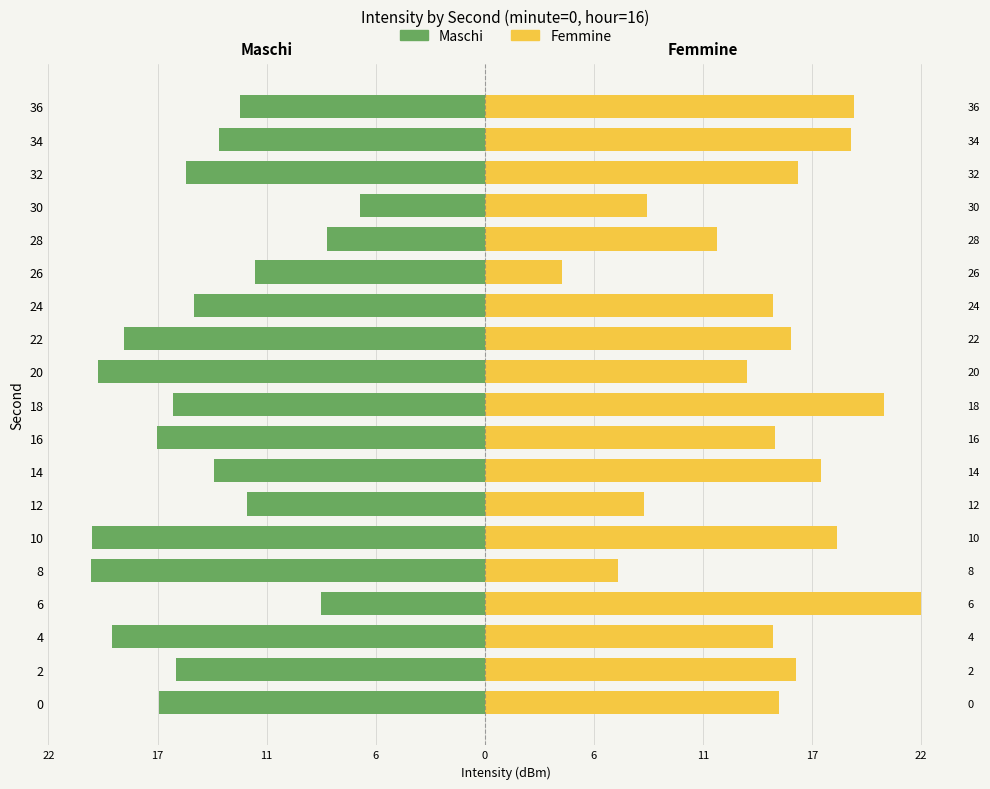

Reading right to left, what are all the values shown in this chart?

Maschi: -12.5	-13.5	-15.2	-6.3	-8.0	-11.7	-14.8	-18.4	-19.7	-15.9	-16.7	-13.8	-12.1	-20.0	-20.0	-8.3	-19.0	-15.7	-16.6
Femmine: 18.8	18.7	15.9	8.3	11.8	3.9	14.7	15.6	13.4	20.3	14.8	17.1	8.1	17.9	6.8	22.2	14.7	15.8	15.0